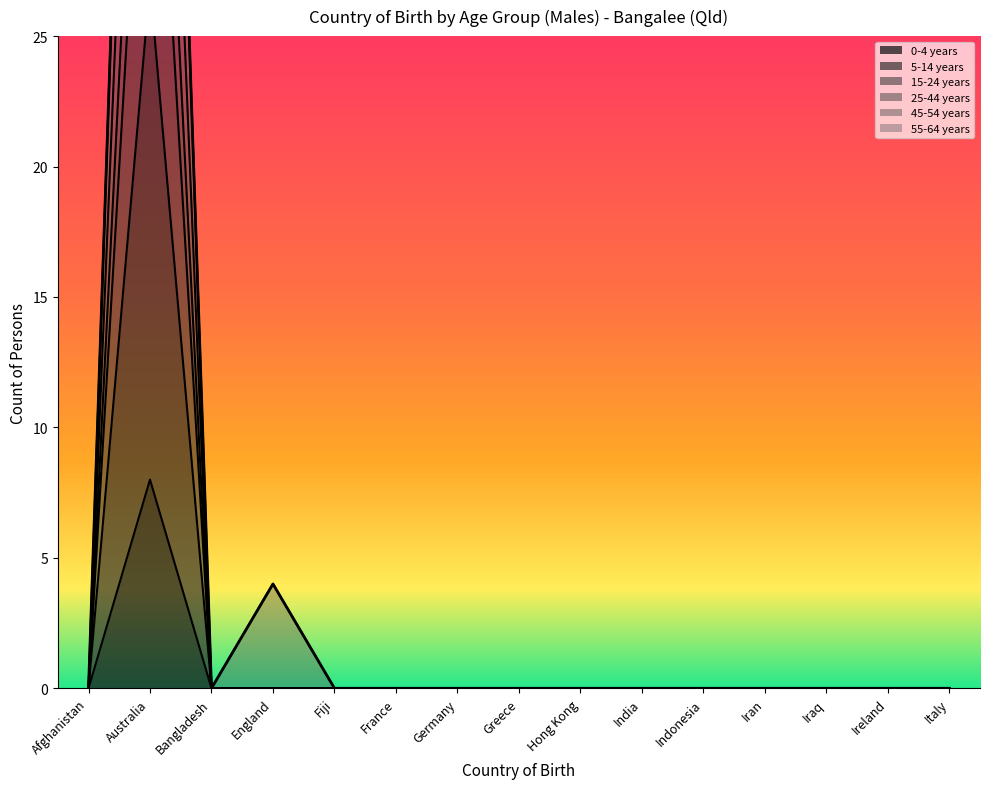

At how many categories does at least one series exceed 48?

1